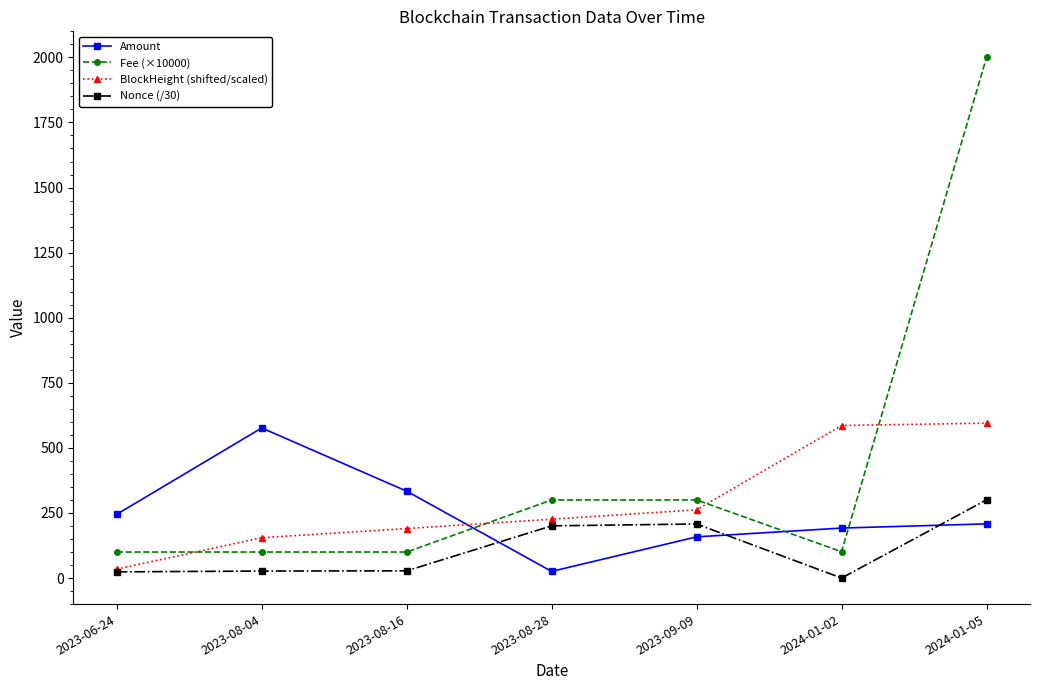

True or false: Fee (×10000) has a value of 101.0 at 2024-01-02.

True